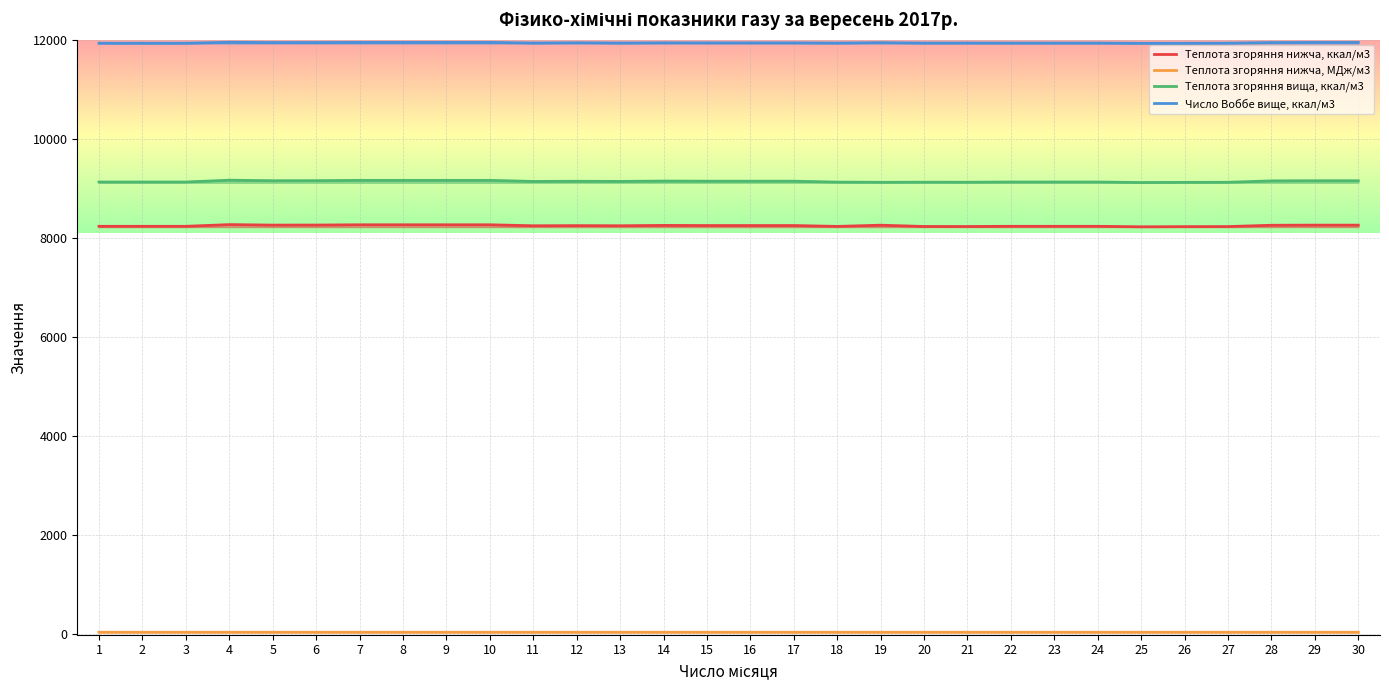

What are all the series names shown in the legend?

Теплота згоряння нижча, ккал/м3, Теплота згоряння нижча, МДж/м3, Теплота згоряння вища, ккал/м3, Число Воббе вище, ккал/м3